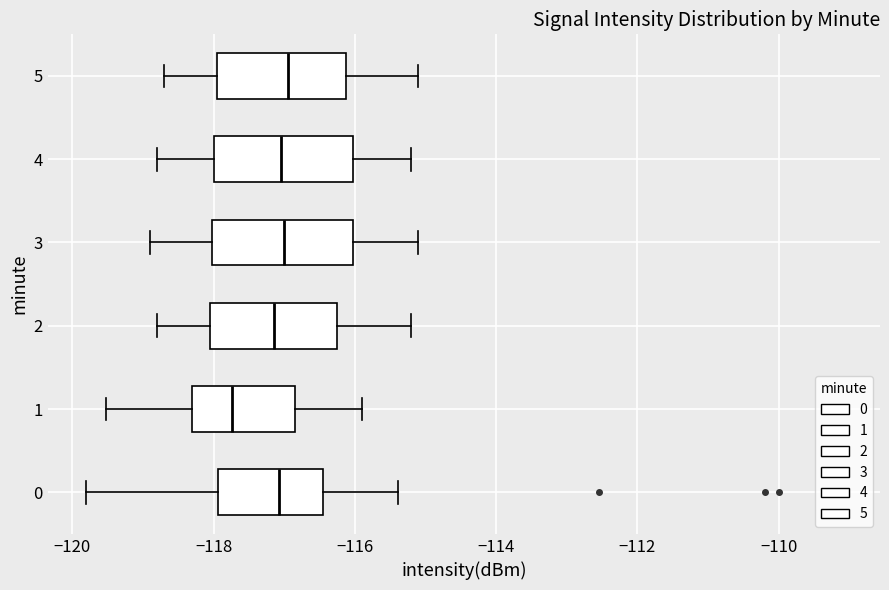

Reading bottom to top, transcribe this box plot: for each box, give where its median line is, the range the box spans, and where its two whiskers end, as read against the x-axis. The values are not printed on the chart, so give them approximately, as read against the axis.

0: median -117.0, box -118.0 to -116.4, whiskers -119.8 to -115.4
1: median -117.8, box -118.4 to -116.8, whiskers -119.6 to -115.8
2: median -117.2, box -118.0 to -116.2, whiskers -118.8 to -115.2
3: median -117.0, box -118.0 to -116.0, whiskers -118.8 to -115.0
4: median -117.0, box -118.0 to -116.0, whiskers -118.8 to -115.2
5: median -117.0, box -118.0 to -116.2, whiskers -118.6 to -115.0